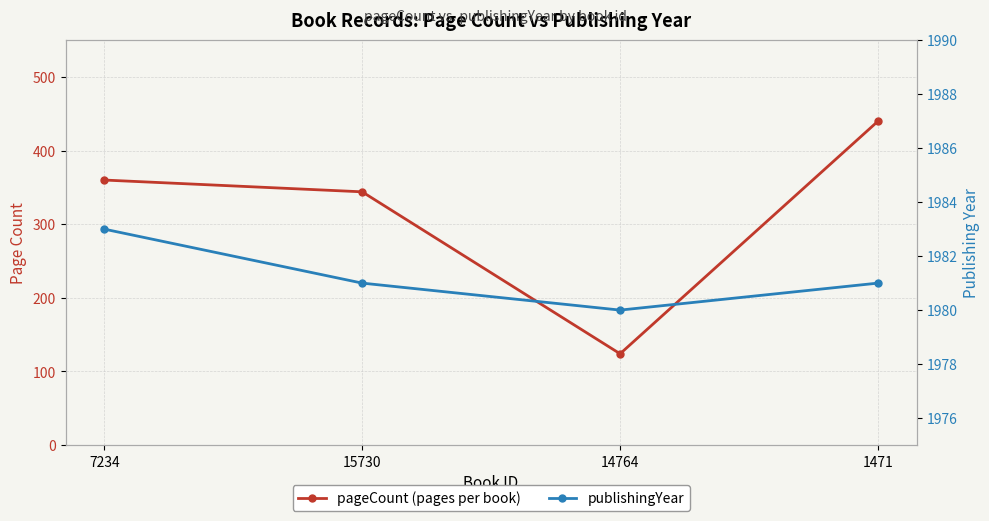

Reading left to right, list all the values displayed in this chart.

pageCount: 360	344	124	440
publishingYear: 1983	1981	1980	1981